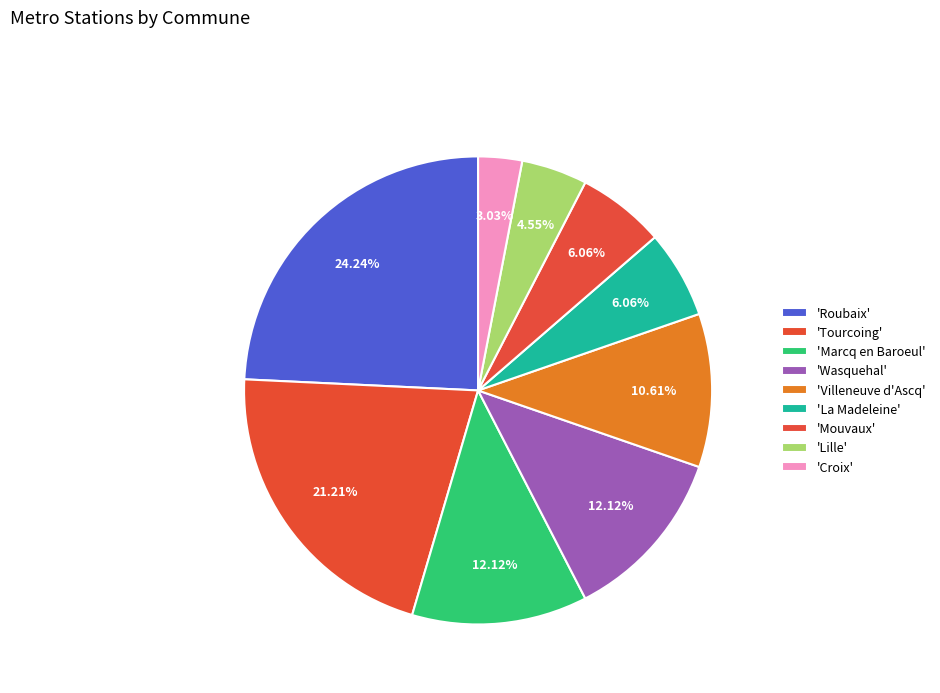

Rank the categories by value from lowest to highest.

Croix, Lille, La Madeleine, Mouvaux, Villeneuve d'Ascq, Marcq en Baroeul, Wasquehal, Tourcoing, Roubaix